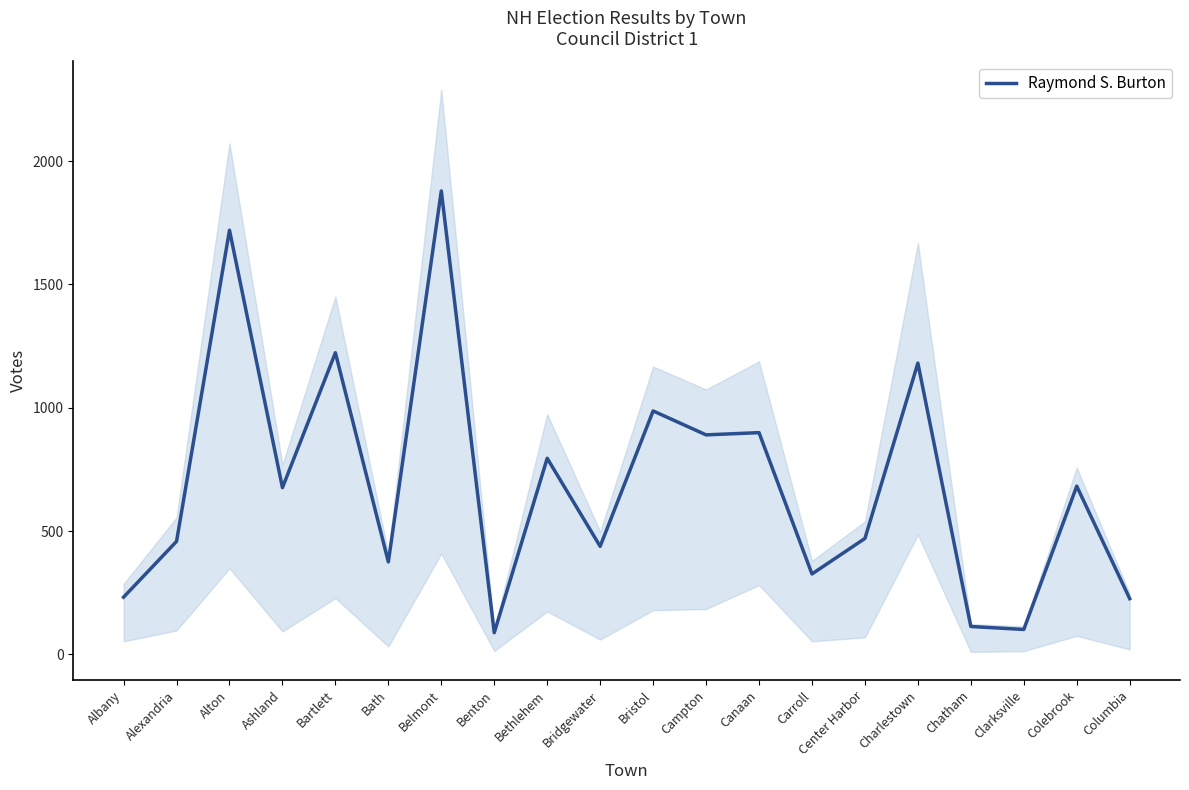

Rank the categories by value from lowest to highest.

Benton, Clarksville, Chatham, Columbia, Albany, Carroll, Bath, Bridgewater, Alexandria, Center Harbor, Ashland, Colebrook, Bethlehem, Campton, Canaan, Bristol, Charlestown, Bartlett, Alton, Belmont